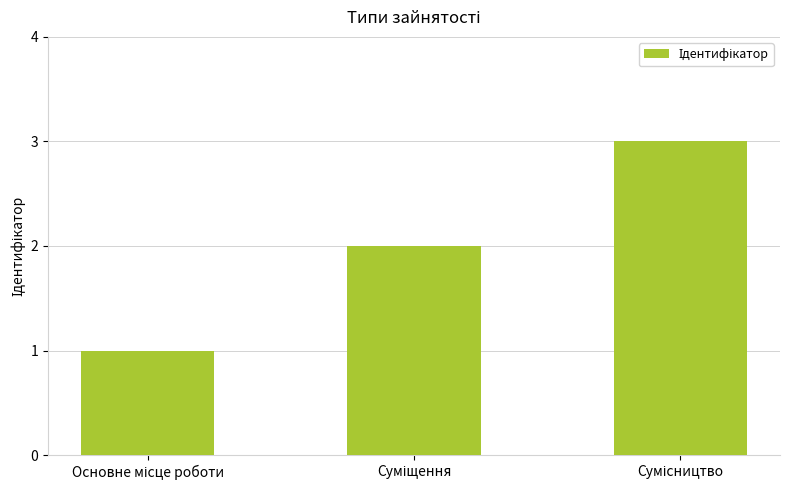

What is the greatest value displayed?

3